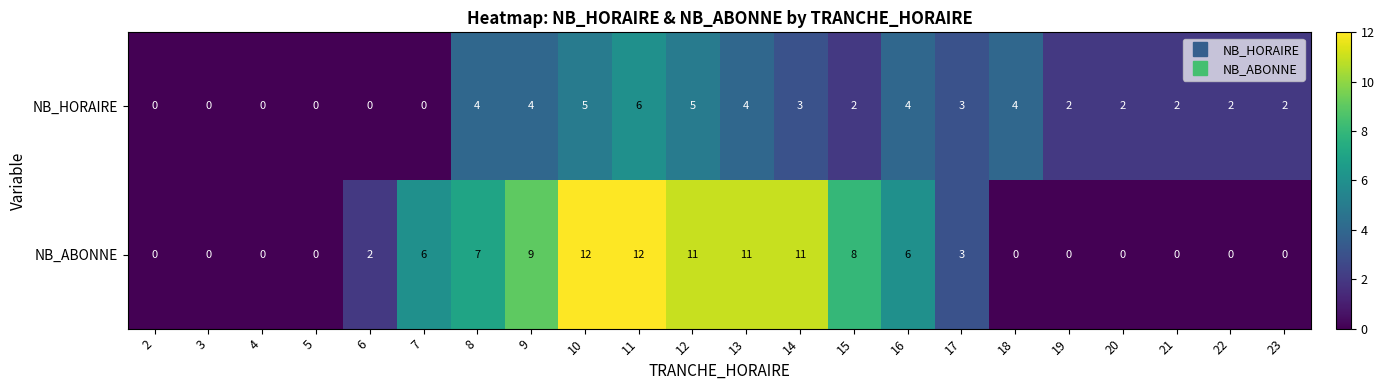

List the series in order of their overall mean, lowest first.

NB_HORAIRE, NB_ABONNE